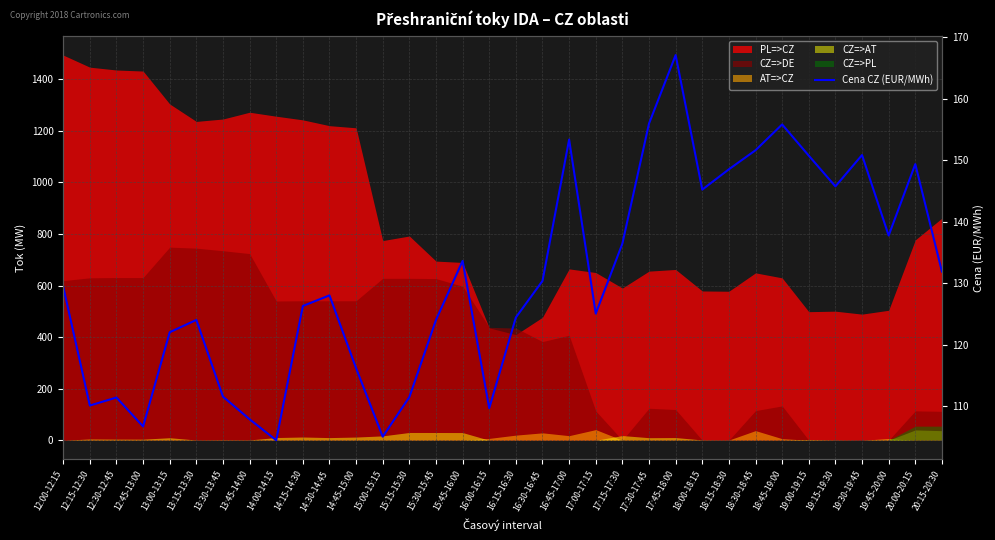

What is the sum of the values at 13:45-14:00 and 19:30-19:45?

258.7